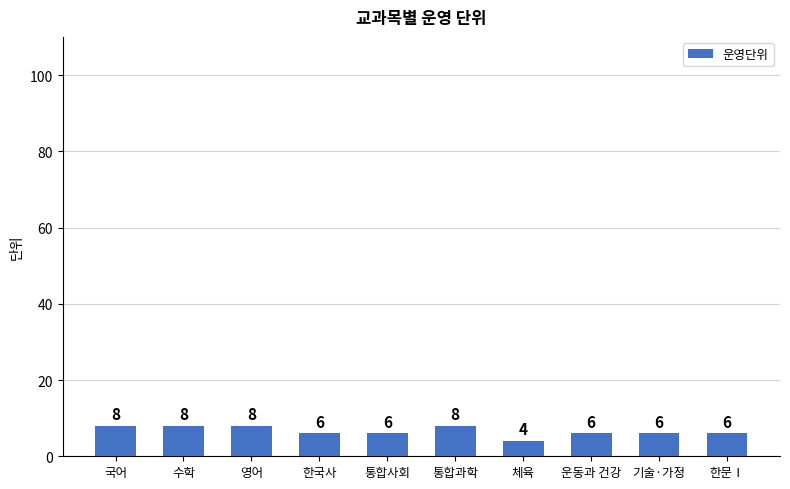

What is the value of the 3rd bar from the left?

8